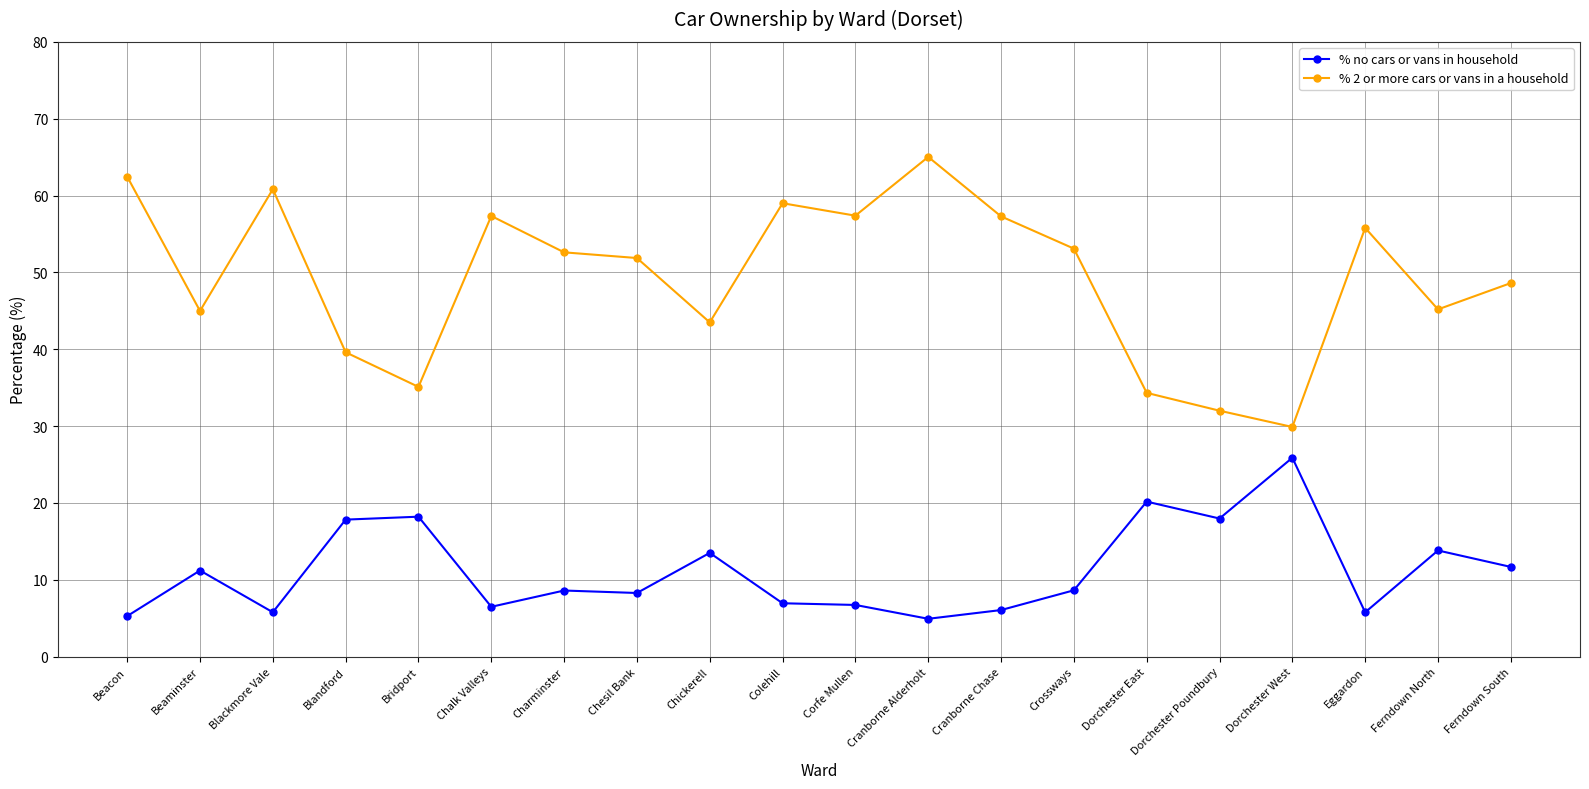

What is the difference between the second highest and second lowest values in the % 2 or more cars or vans in a household series?

30.5